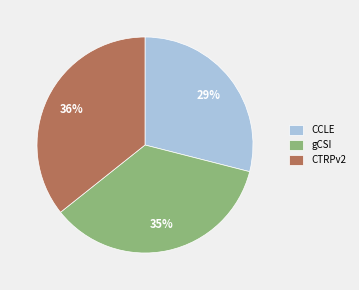

To the nearest percent, what percentage of the pie is CTRPv2?

36%